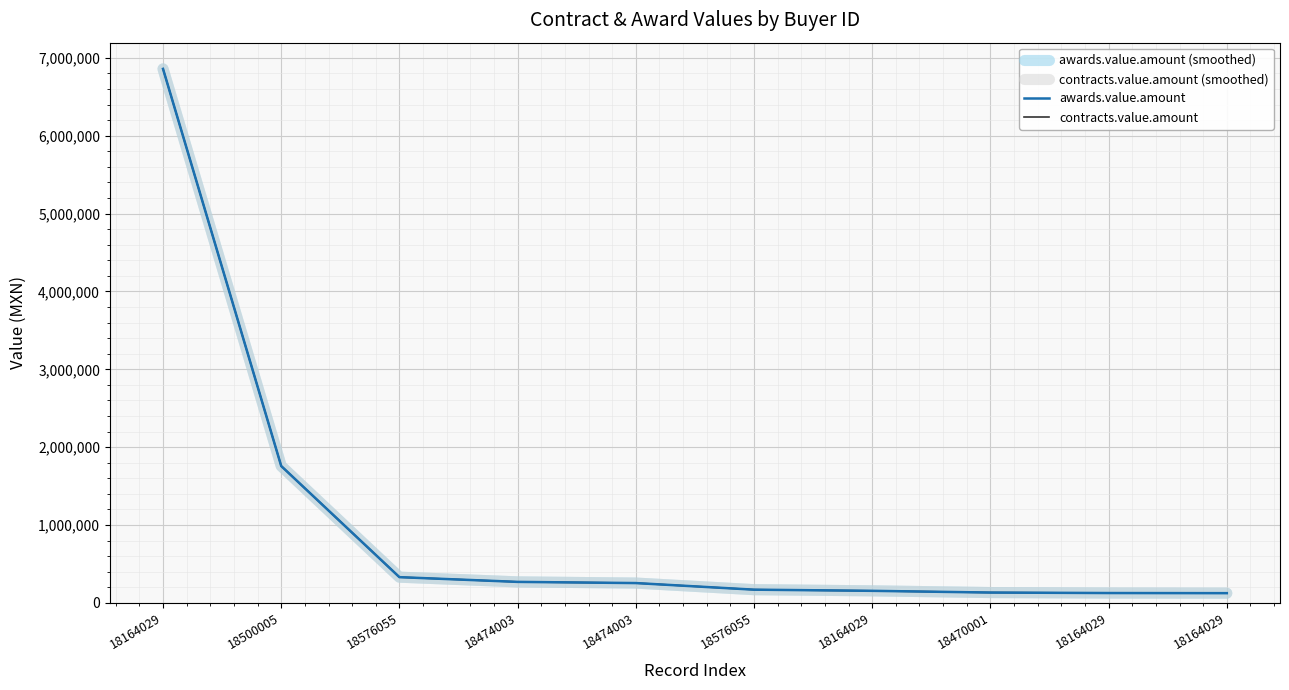

Does the chart have visible grid lines?

Yes